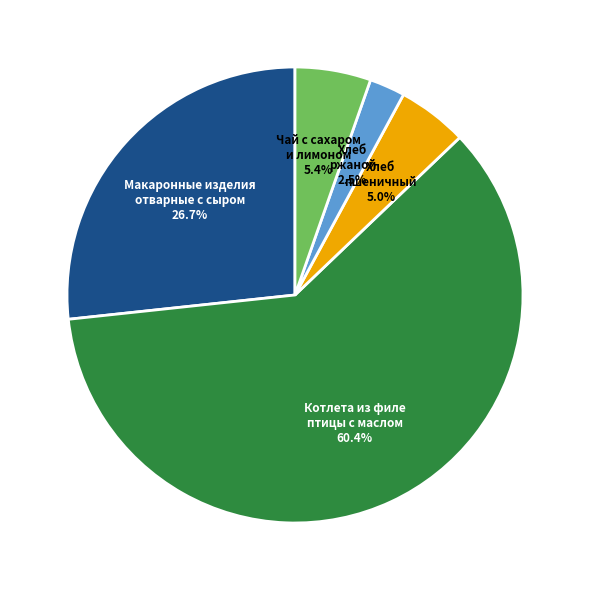

Does Котлета из филе птицы с маслом represent more than half of the total?

Yes